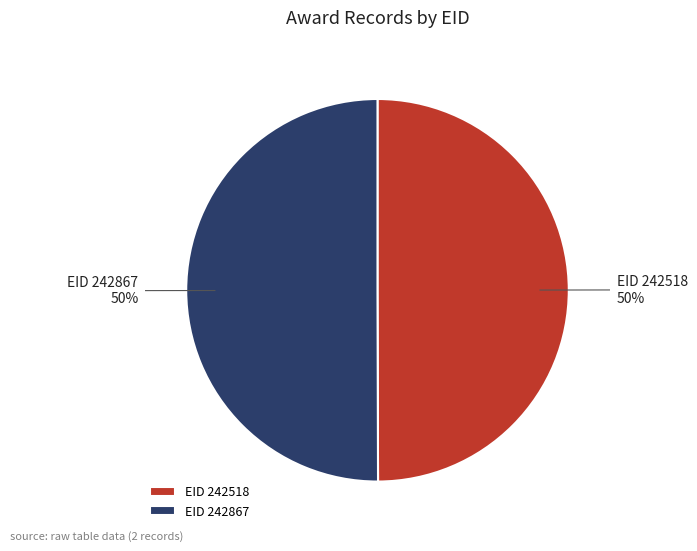

Combined, do EID 242518 and EID 242867 account for over 50%?

Yes